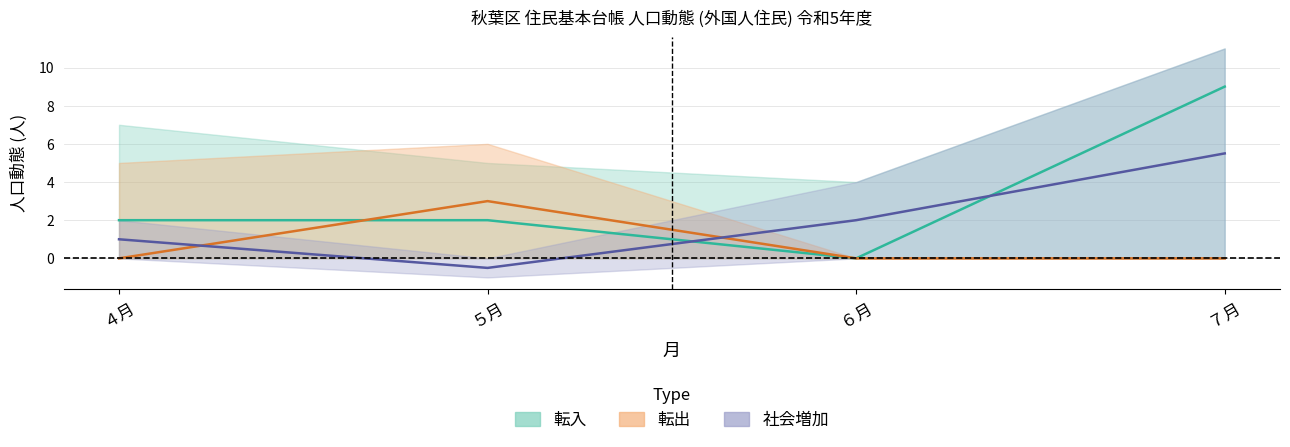

What is the maximum value for 転出 (男)?

3.0